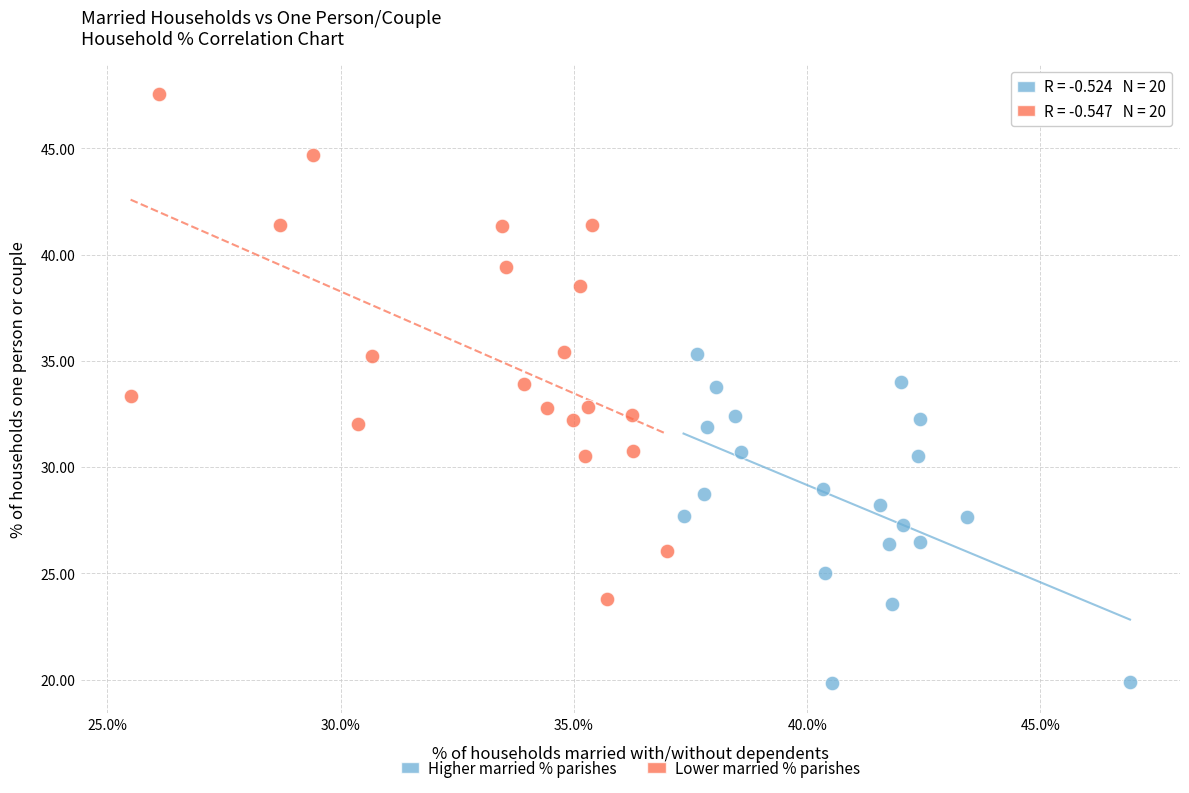

Which series reaches the minimum Y coordinate?

Higher married % parishes